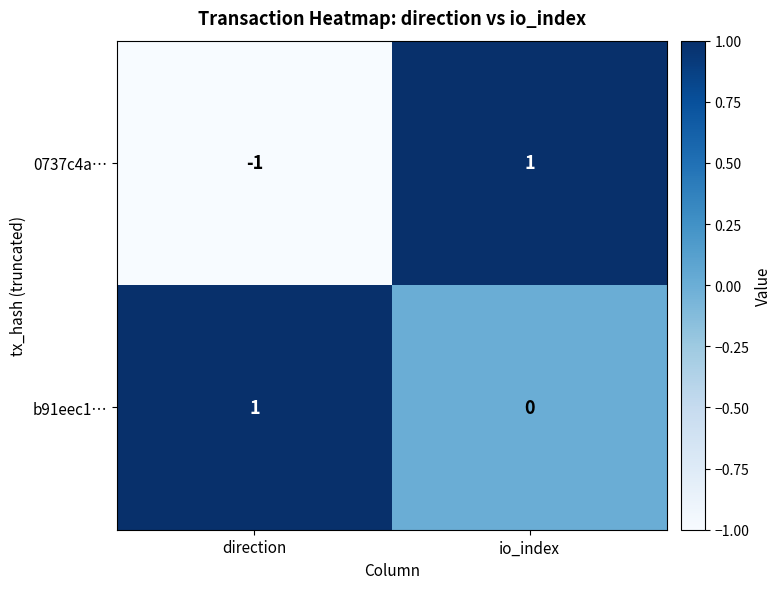

At how many categories does at least one series exceed 0?

2